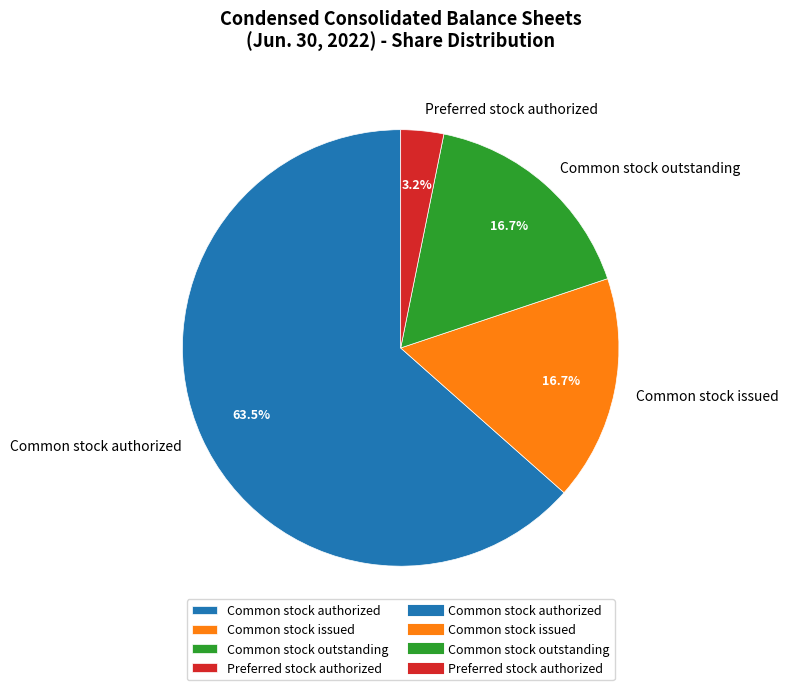

Does any single category account for the majority?

Yes